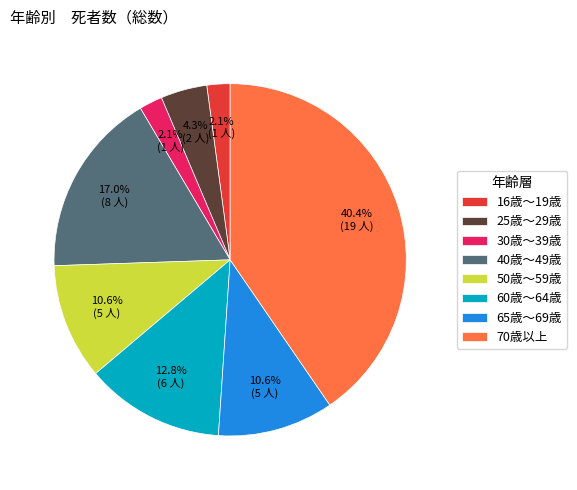

To the nearest percent, what portion does 25歳～29歳 represent?

4%